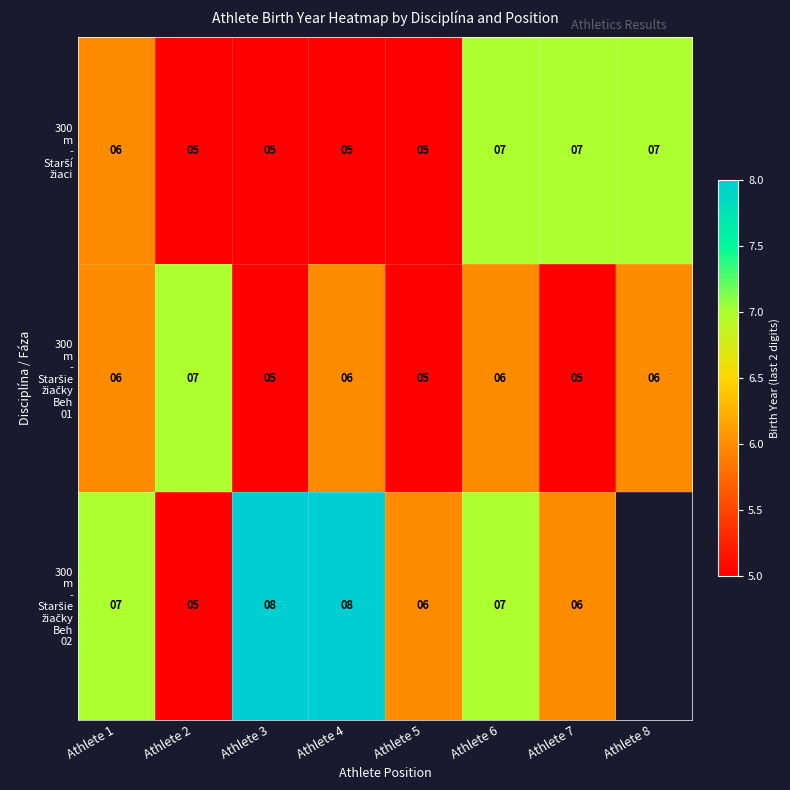

What is the total value across all series at Athlete 6?

20